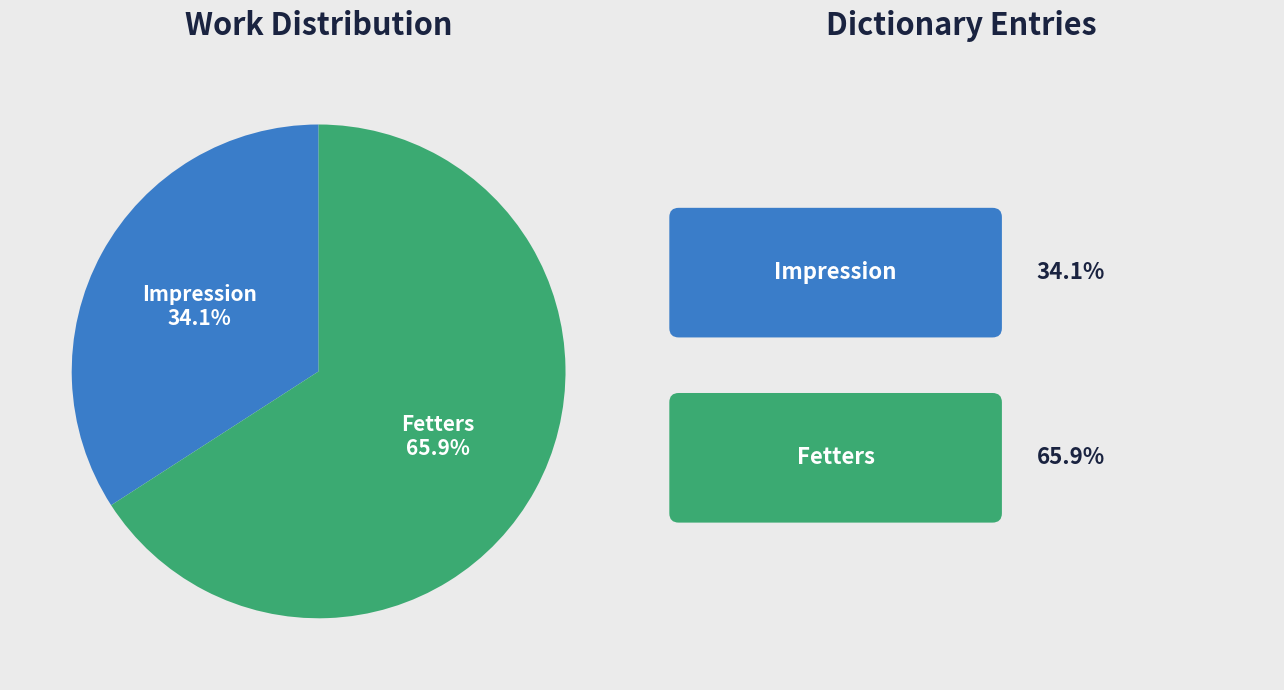

How many segments does this pie chart have?

2